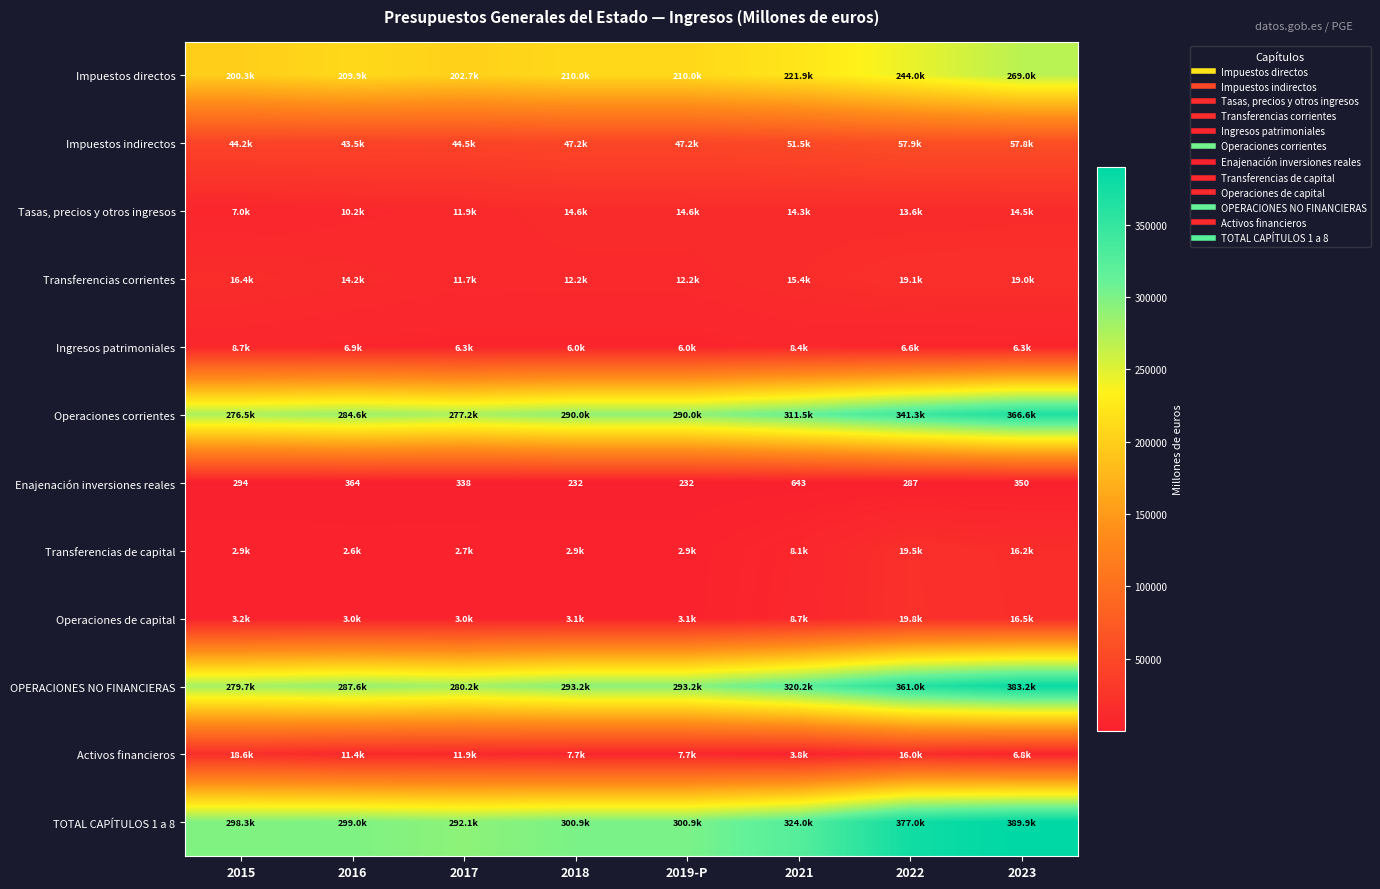

Read the Transferencias de capital value at 2015.

2925.7